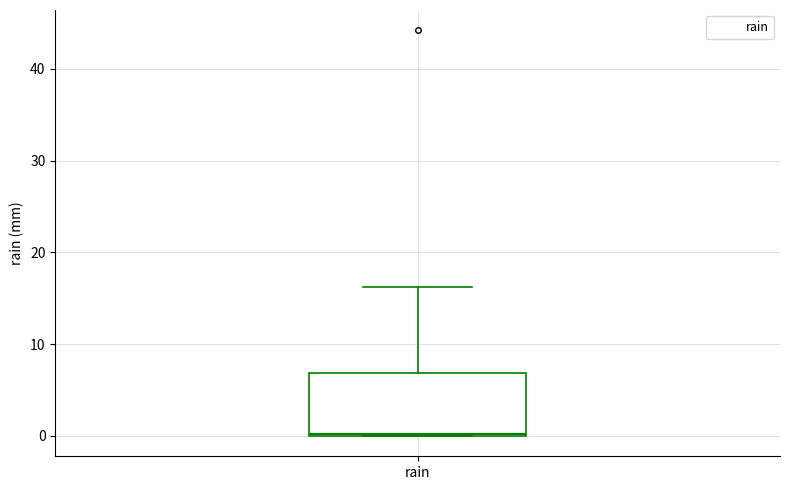

Where is the upper edge of the box for rain on the y-axis? The values are not printed on the chart, so give them approximately, as read against the axis.

7